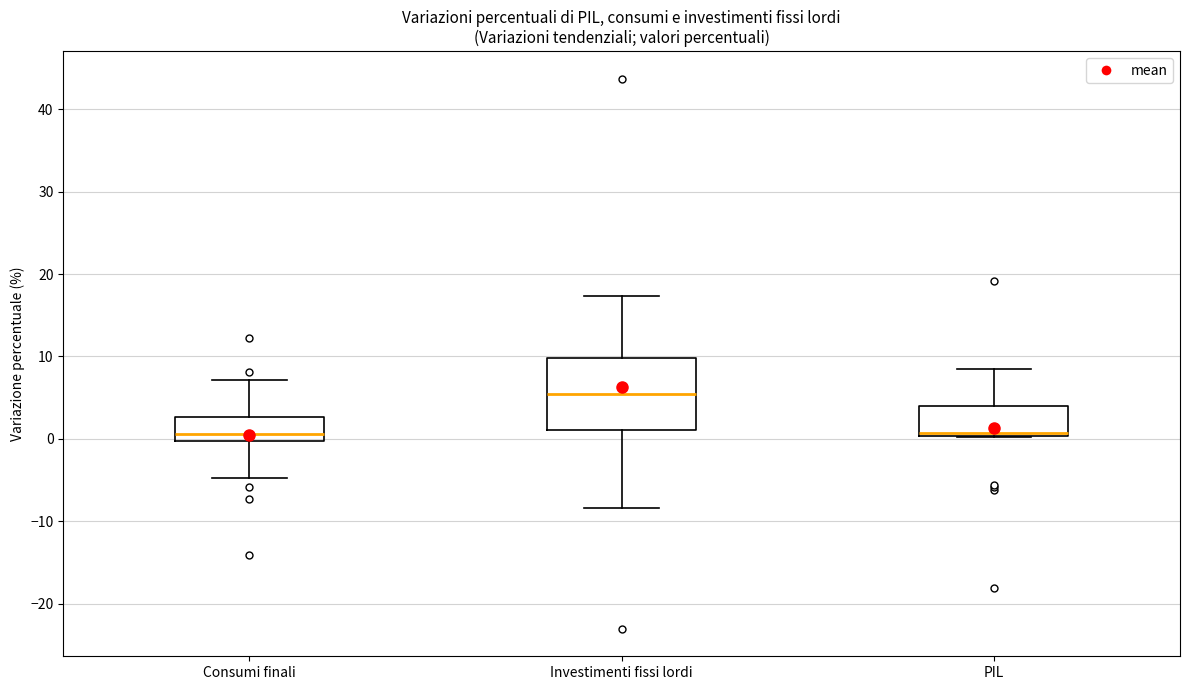

Where does the lower whisker of the box for Consumi finali end on the y-axis? The values are not printed on the chart, so give them approximately, as read against the axis.

-5